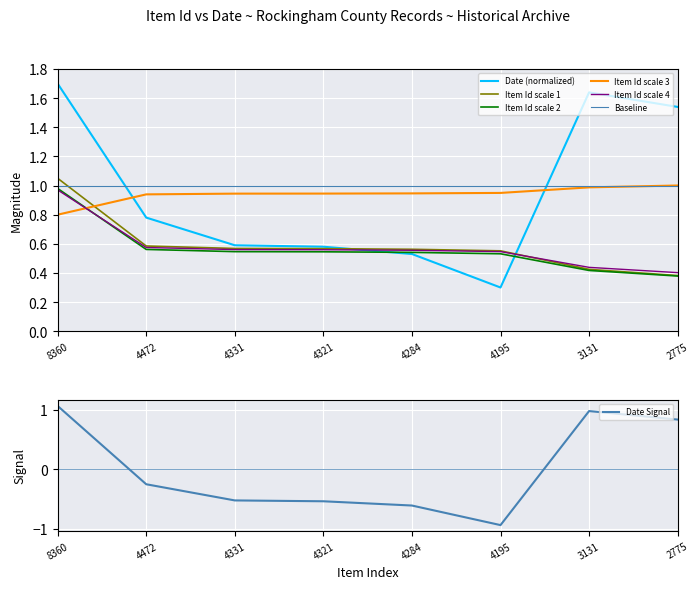

What is the lowest value of the Dublin Core:Date series?

-0.9